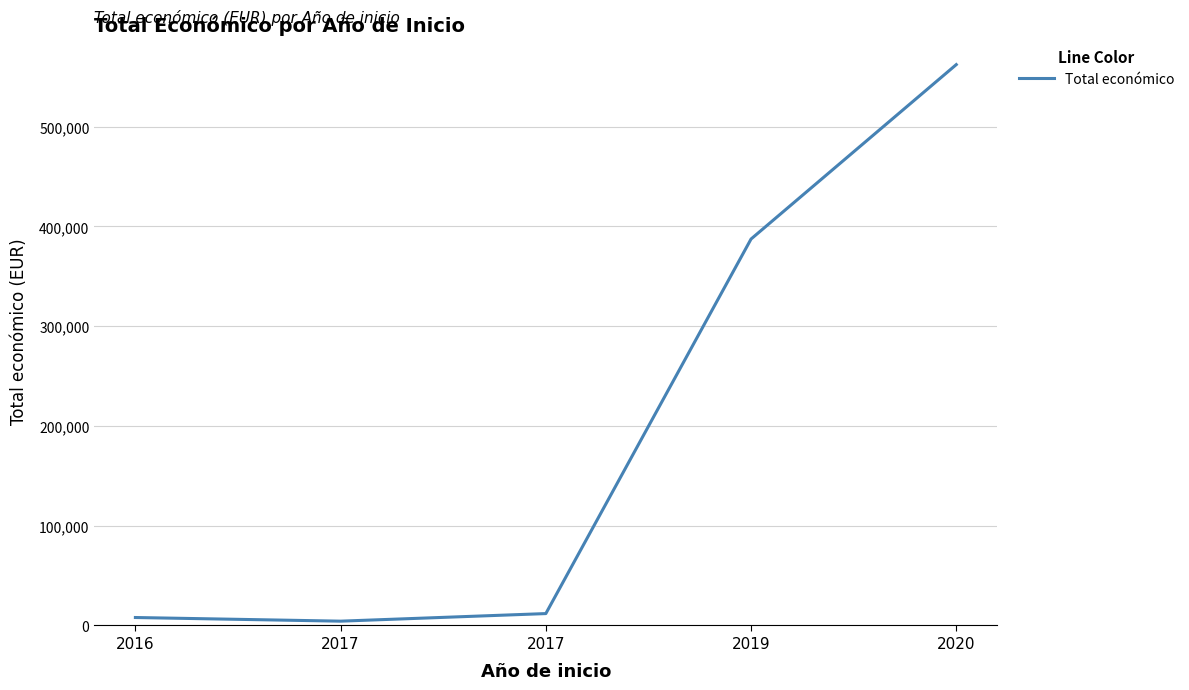

The value at 2017 is 4320. True or false?

True